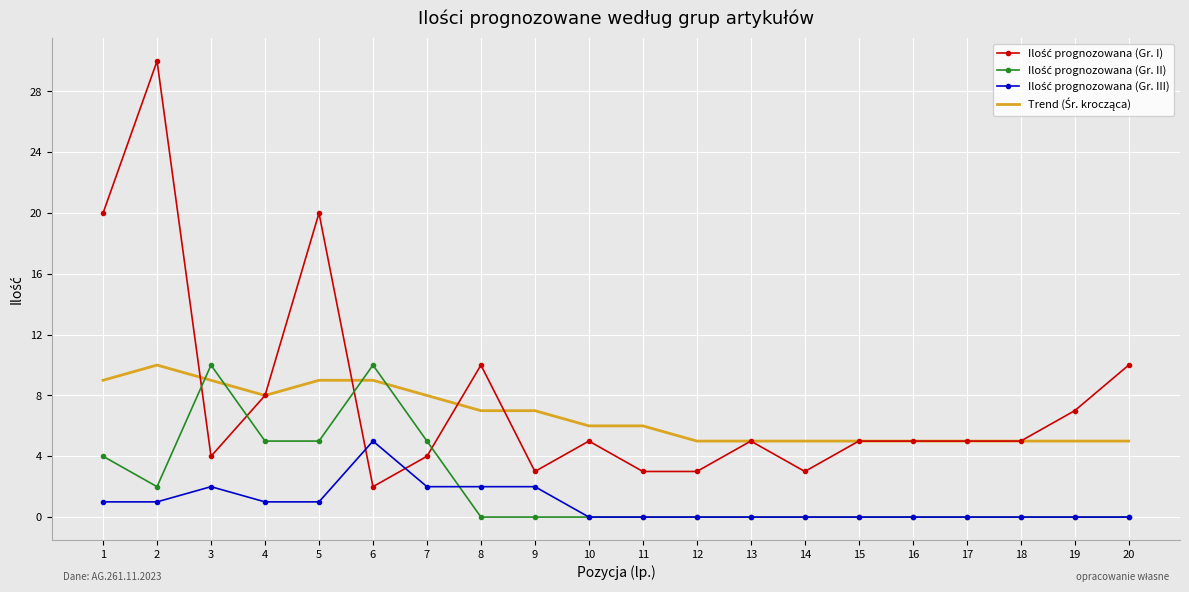

At how many categories does at least one series exceed 5?

13